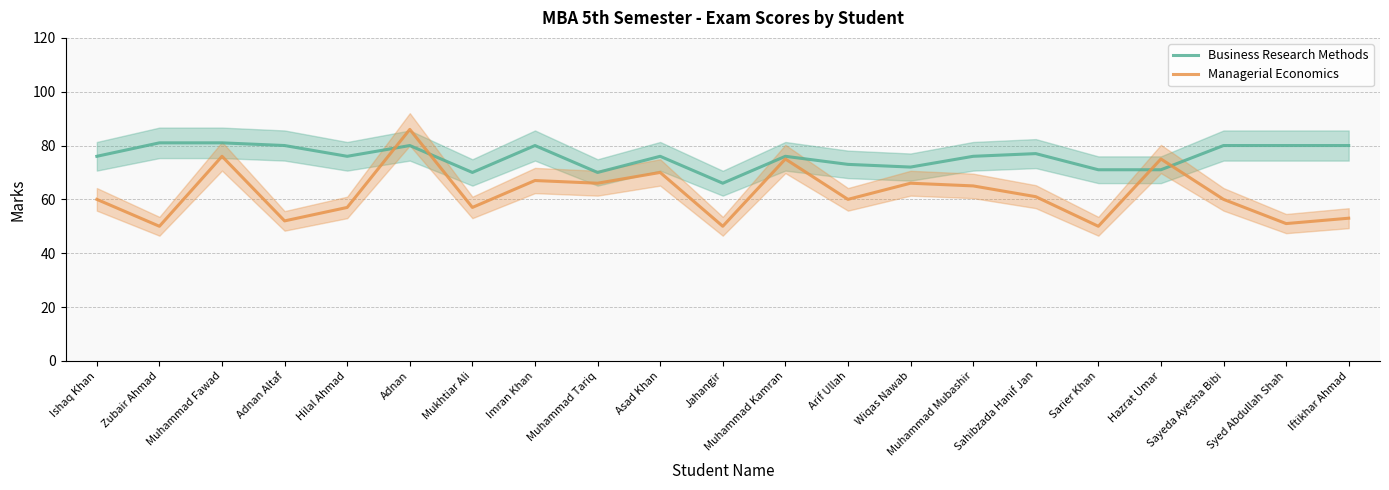

At which category does Managerial Economics reach its first local valley?

Zubair Ahmad